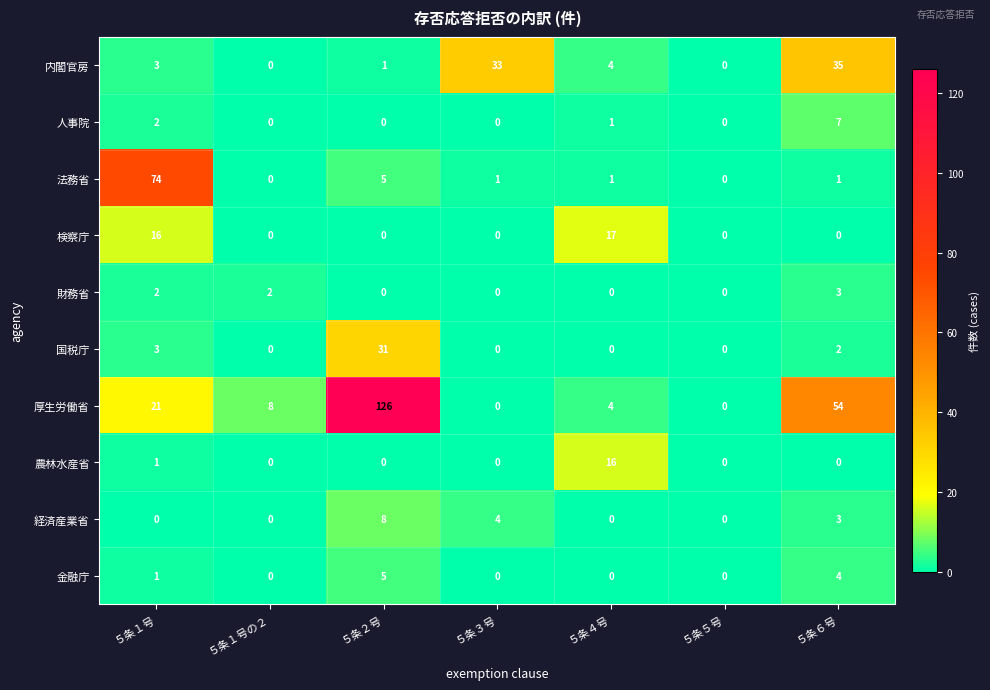

At which category is the sum across all series the highest?

５条２号